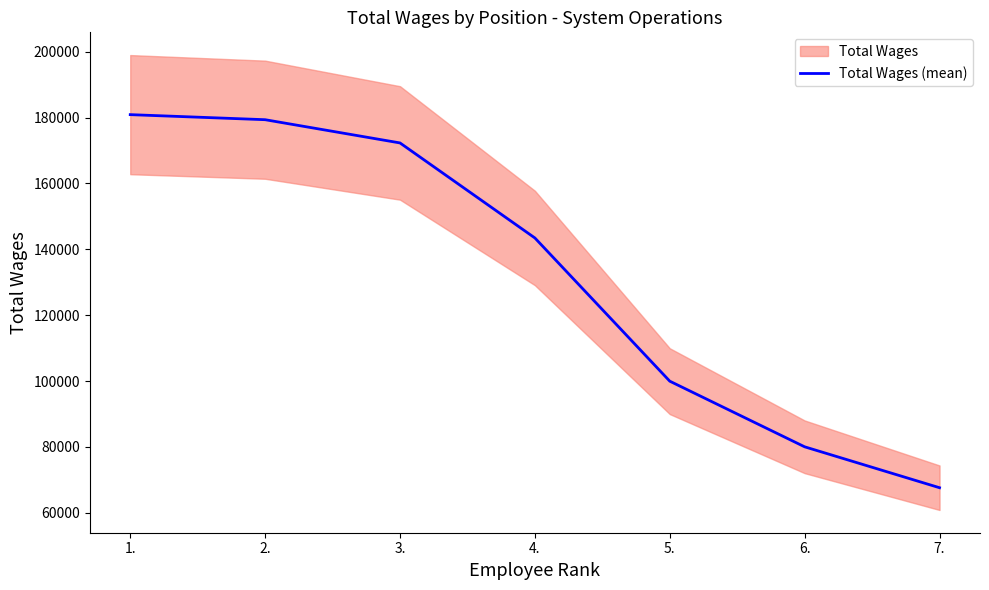

What is the approximate value at 7., to the nearest 100?

67600